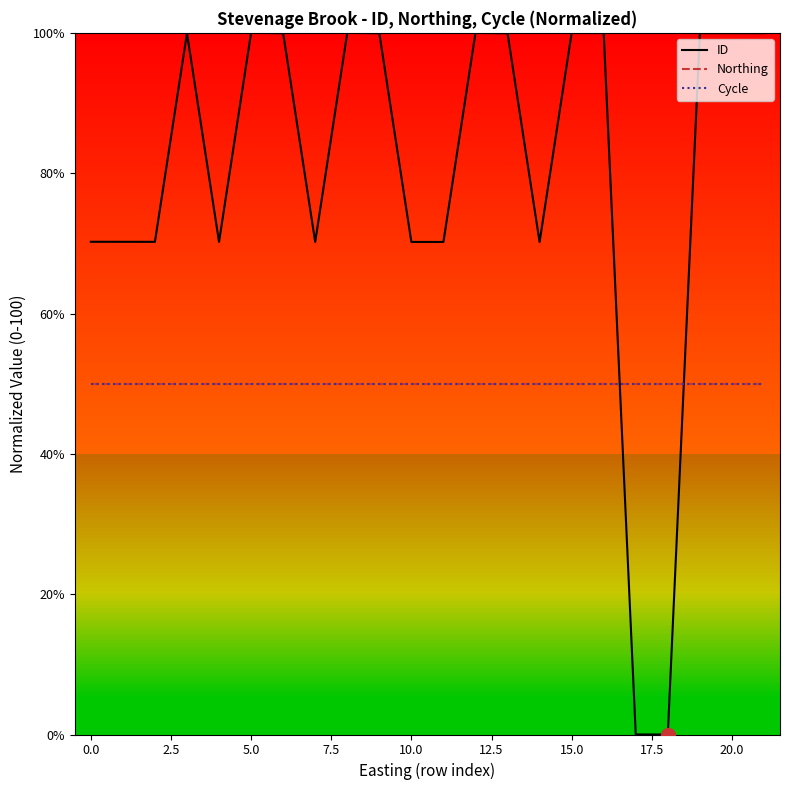

True or false: Northing has more than 0 points higher than both neighbors.

False